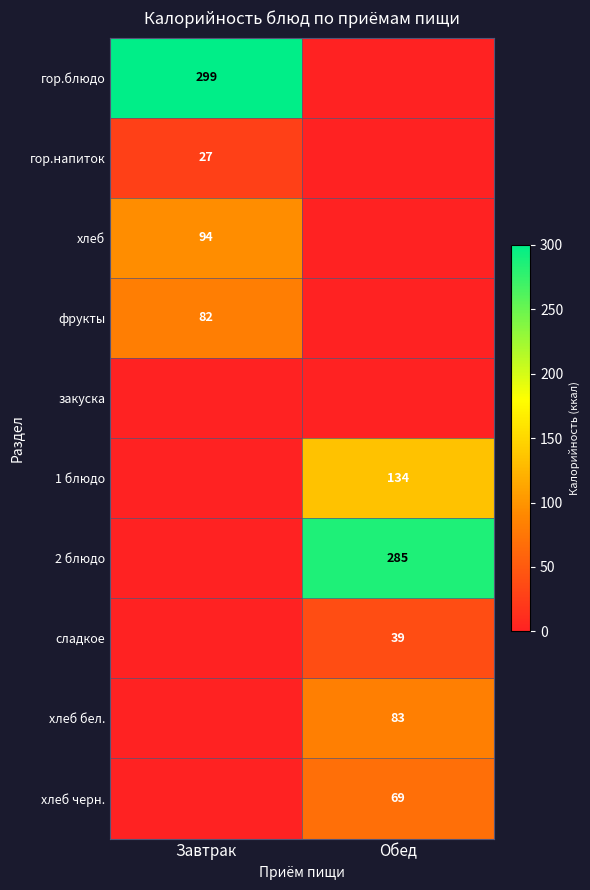

The value of 2 блюдо at Обед is 285. True or false?

True